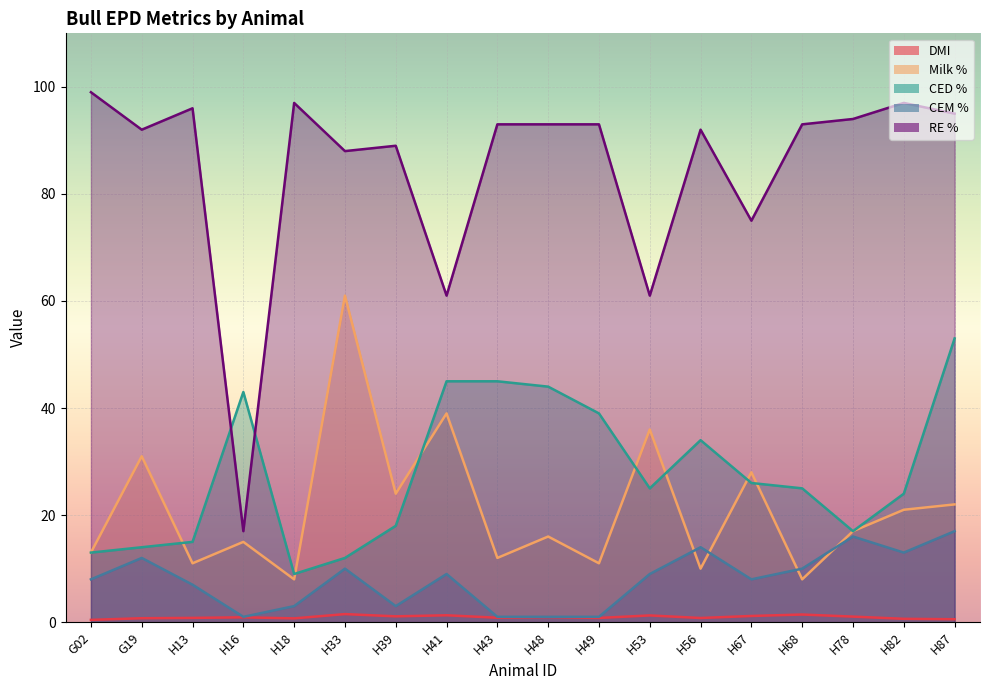

Reading left to right, what are all the values shown in this chart?

DMI: G02=0.4	G19=0.7	H13=0.8	H16=0.9	H18=0.7	H33=1.5	H39=1.1	H41=1.3	H43=0.8	H48=0.9	H49=0.8	H53=1.3	H56=0.8	H67=1.2	H68=1.4	H78=1.0	H82=0.6	H87=0.6
Milk %: G02=13.0	G19=31.0	H13=11.0	H16=15.0	H18=8.0	H33=61.0	H39=24.0	H41=39.0	H43=12.0	H48=16.0	H49=11.0	H53=36.0	H56=10.0	H67=28.0	H68=8.0	H78=17.0	H82=21.0	H87=22.0
CED %: G02=13.0	G19=14.0	H13=15.0	H16=43.0	H18=9.0	H33=12.0	H39=18.0	H41=45.0	H43=45.0	H48=44.0	H49=39.0	H53=25.0	H56=34.0	H67=26.0	H68=25.0	H78=17.0	H82=24.0	H87=53.0
CEM %: G02=8.0	G19=12.0	H13=7.0	H16=1.0	H18=3.0	H33=10.0	H39=3.0	H41=9.0	H43=1.0	H48=1.0	H49=1.0	H53=9.0	H56=14.0	H67=8.0	H68=10.0	H78=16.0	H82=13.0	H87=17.0
RE %: G02=99.0	G19=92.0	H13=96.0	H16=17.0	H18=97.0	H33=88.0	H39=89.0	H41=61.0	H43=93.0	H48=93.0	H49=93.0	H53=61.0	H56=92.0	H67=75.0	H68=93.0	H78=94.0	H82=97.0	H87=95.0